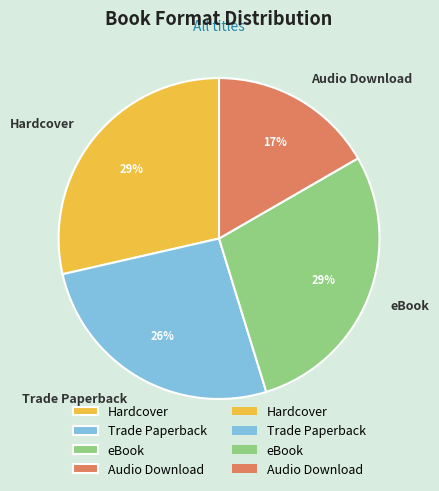

Is it true that Trade Paperback is 12% of the pie?

False